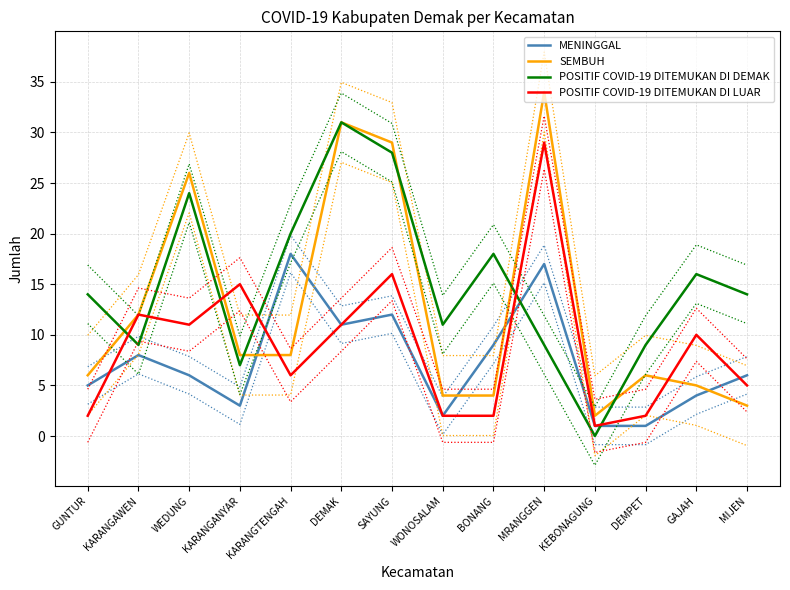

Between WEDUNG and MIJEN, which series saw the biggest shift?

SEMBUH